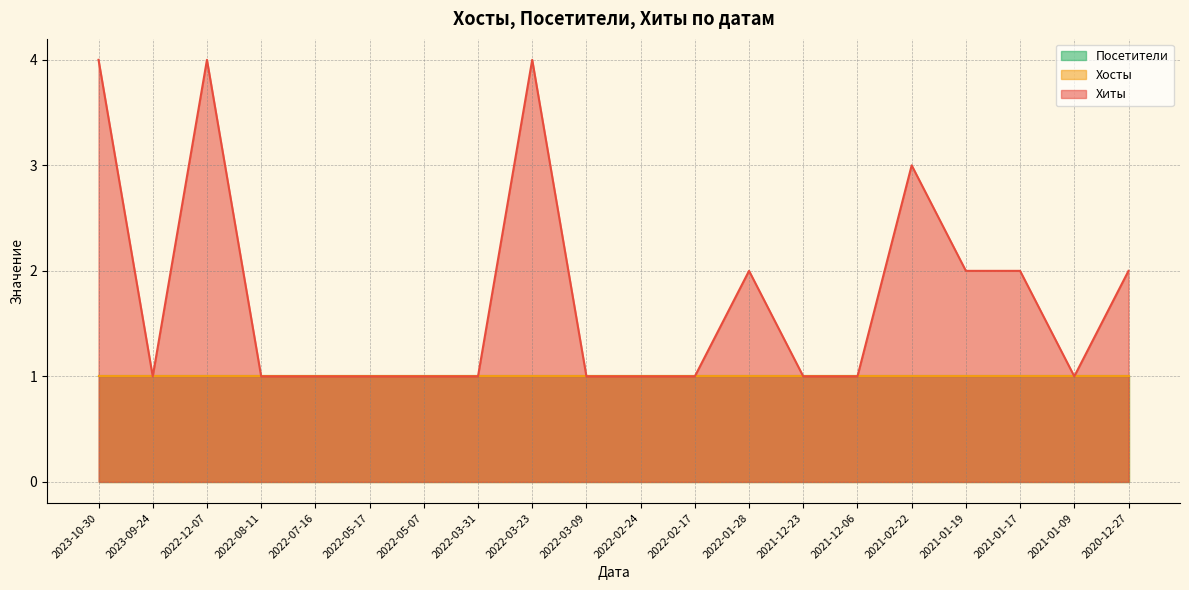

What is the highest value of the Хосты series?

1